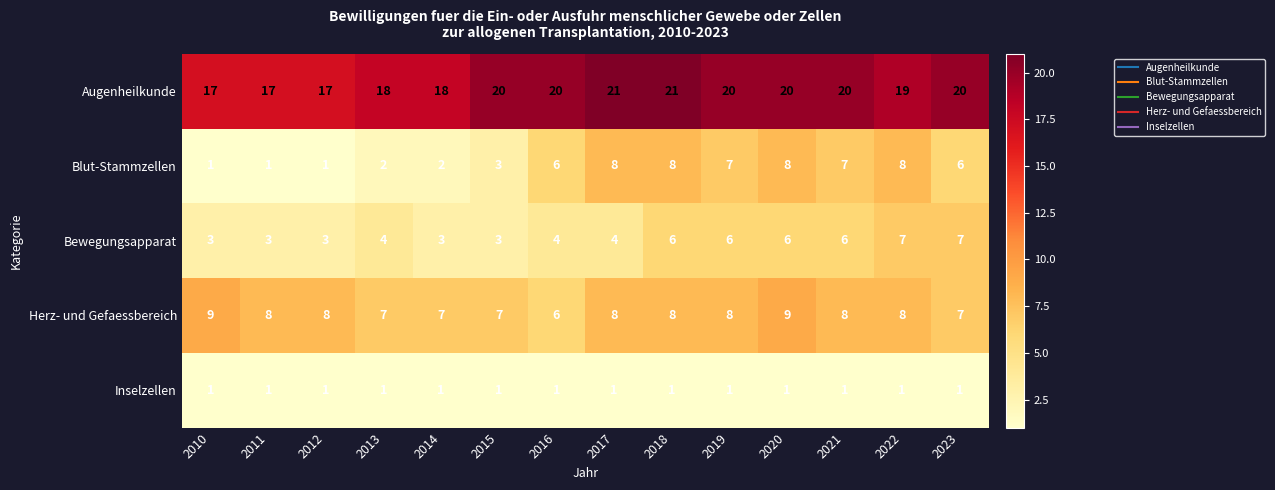

What is the sum of the Augenheilkunde values at 2012 and 2014?

35